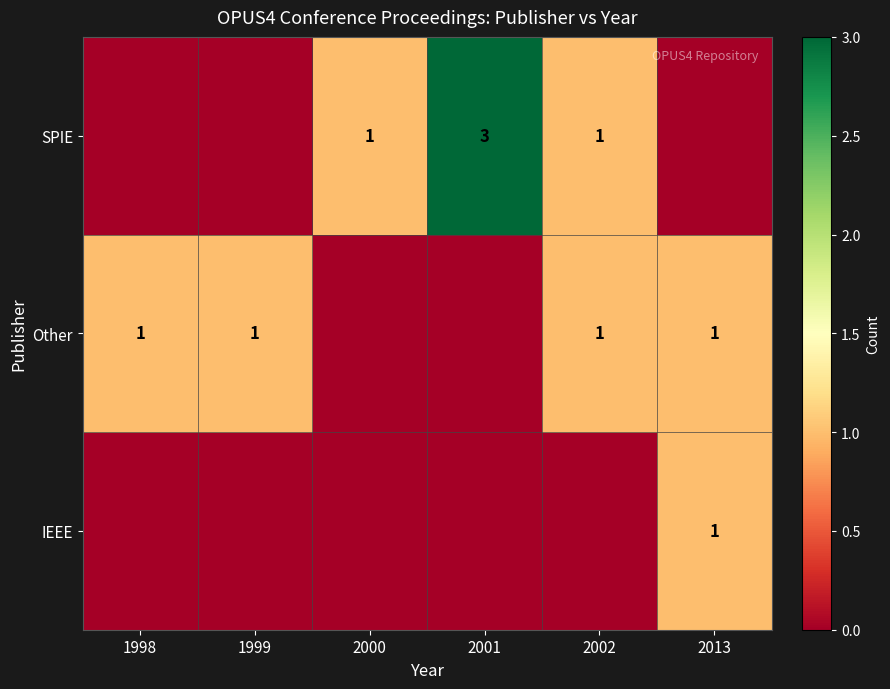

The Other series shows 1 at 1999. True or false?

True